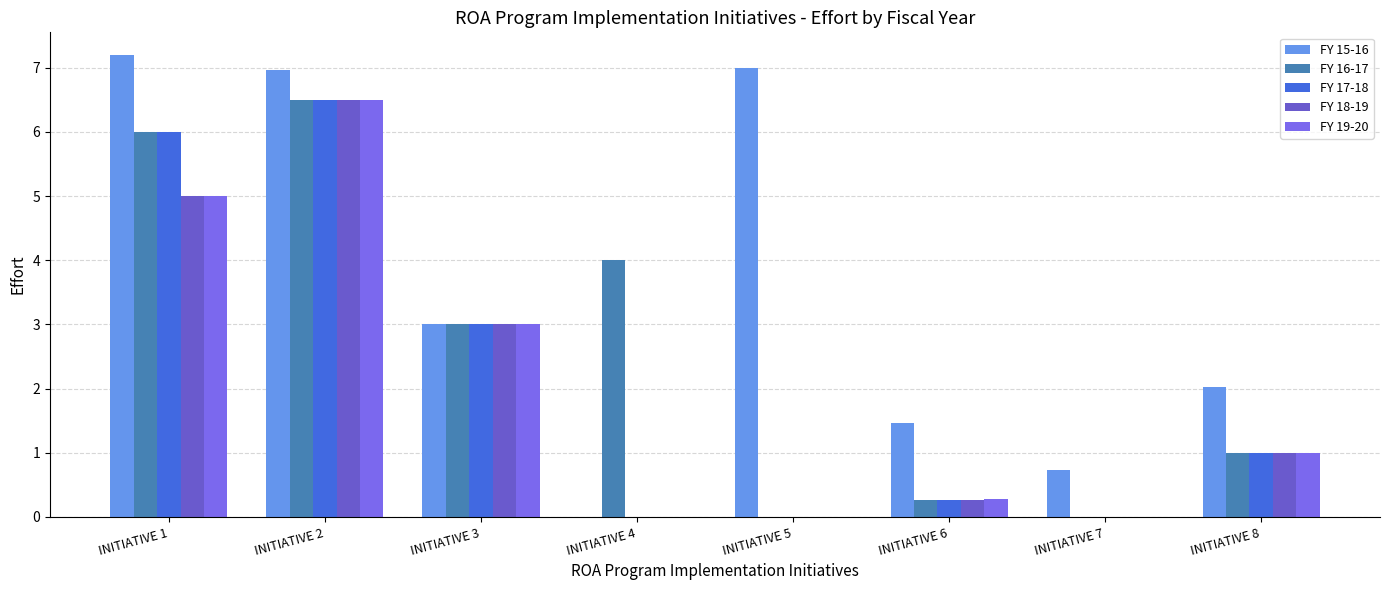

True or false: FY 16-17 has a value of 3.0 at INITIATIVE 3.

True